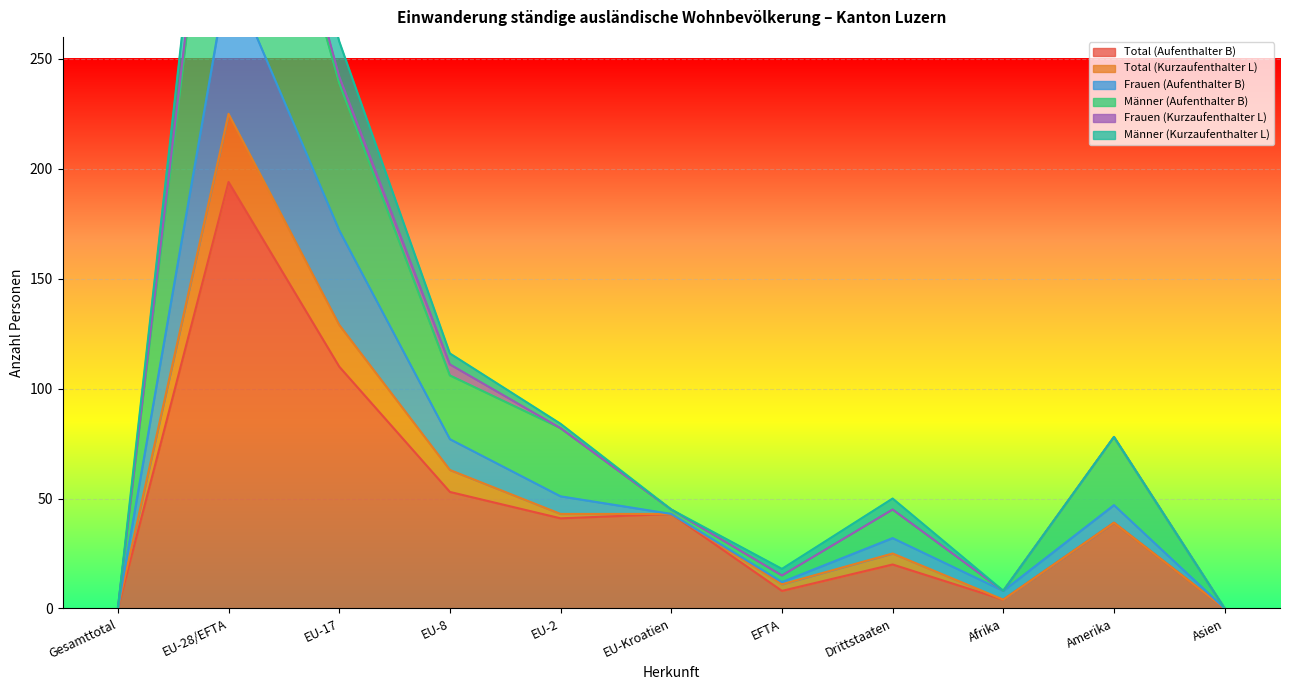

How many values in Frauen (Aufenthalter B) are above zero?

9